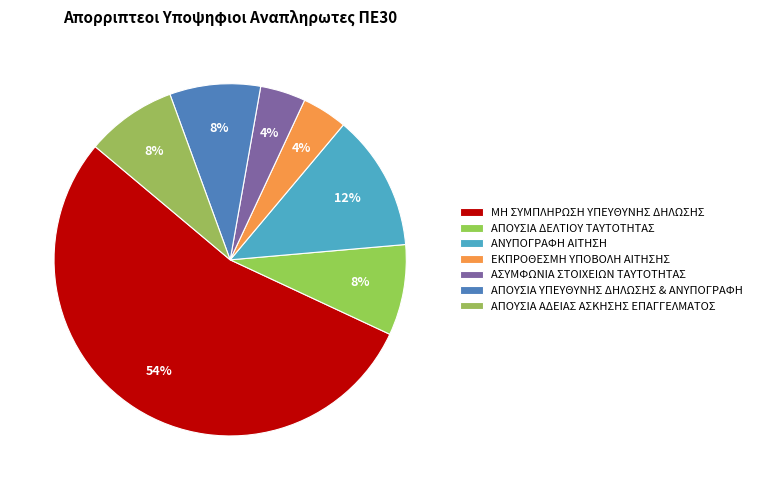

Rank the categories by value from highest to lowest.

ΜΗ ΣΥΜΠΛΗΡΩΣΗ ΥΠΕΥΘΥΝΗΣ ΔΗΛΩΣΗΣ, ΑΝΥΠΟΓΡΑΦΗ ΑΙΤΗΣΗ, ΑΠΟΥΣΙΑ ΔΕΛΤΙΟΥ ΤΑΥΤΟΤΗΤΑΣ, ΑΠΟΥΣΙΑ ΥΠΕΥΘΥΝΗΣ ΔΗΛΩΣΗΣ & ΑΝΥΠΟΓΡΑΦΗ, ΑΠΟΥΣΙΑ ΑΔΕΙΑΣ ΑΣΚΗΣΗΣ ΕΠΑΓΓΕΛΜΑΤΟΣ, ΕΚΠΡΟΘΕΣΜΗ ΥΠΟΒΟΛΗ ΑΙΤΗΣΗΣ, ΑΣΥΜΦΩΝΙΑ ΣΤΟΙΧΕΙΩΝ ΤΑΥΤΟΤΗΤΑΣ